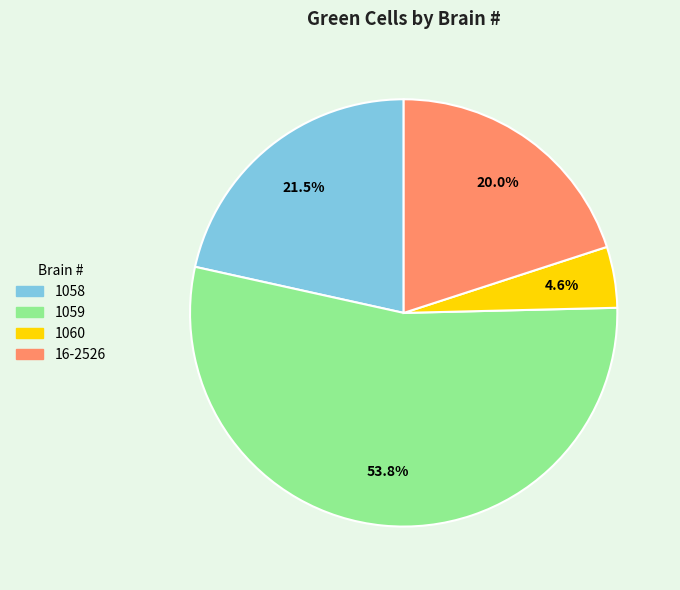

To the nearest percent, what is the difference between the largest and smallest slice percentages?

49%